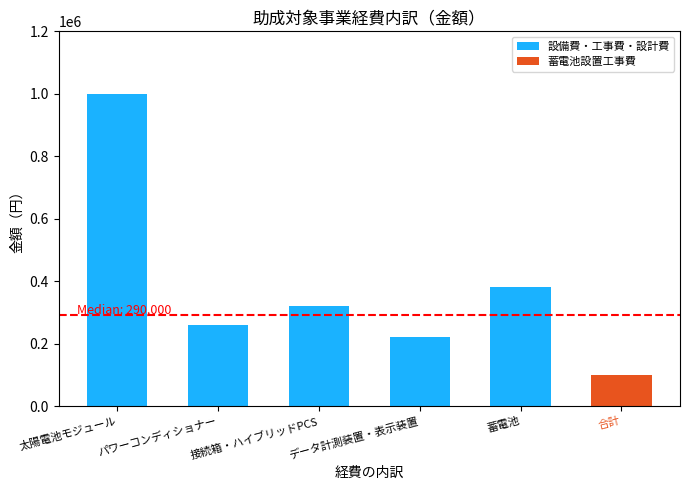

Where is the data nearest to the value 550000?

蓄電池